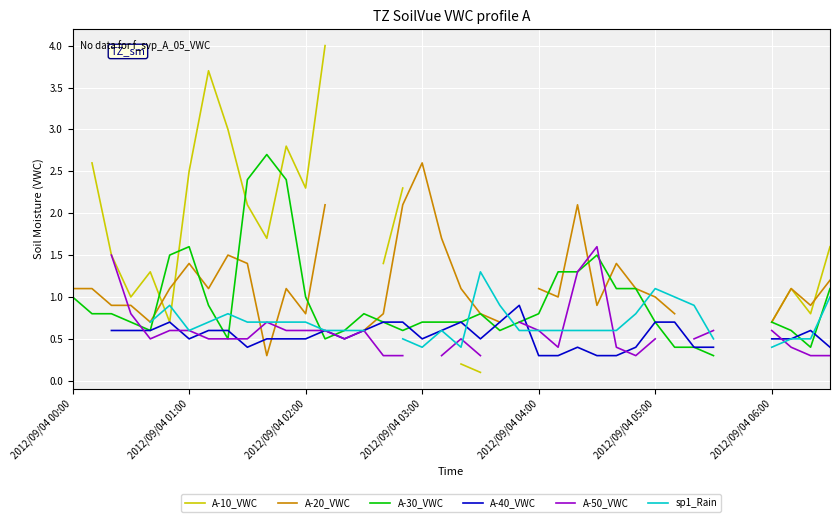

At which category does the chart reach its peak across all series?

13